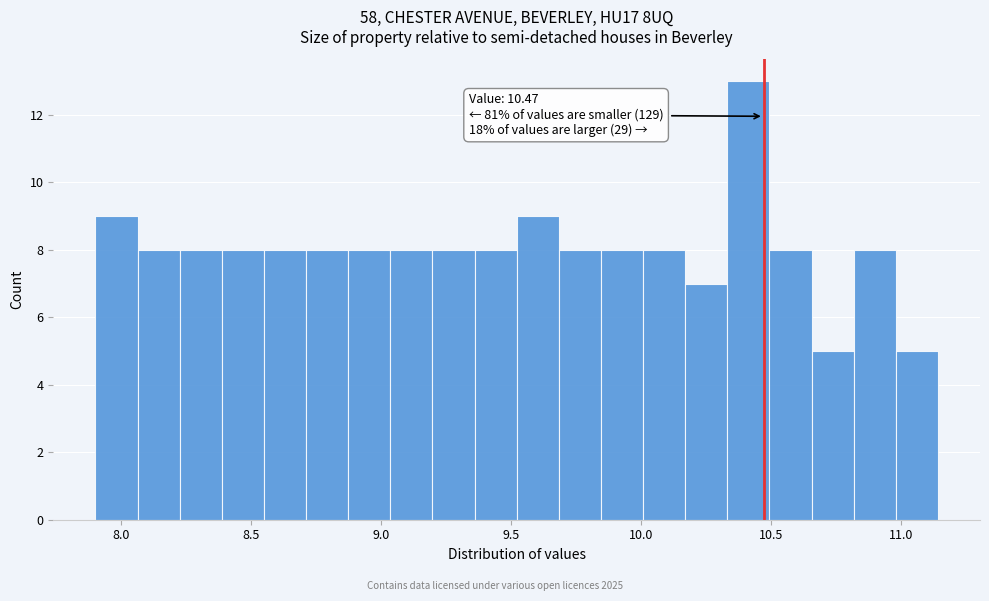

Around what value on the x-axis is the tallest bar? Give the approximate position of its centre, as read against the axis.

10.40